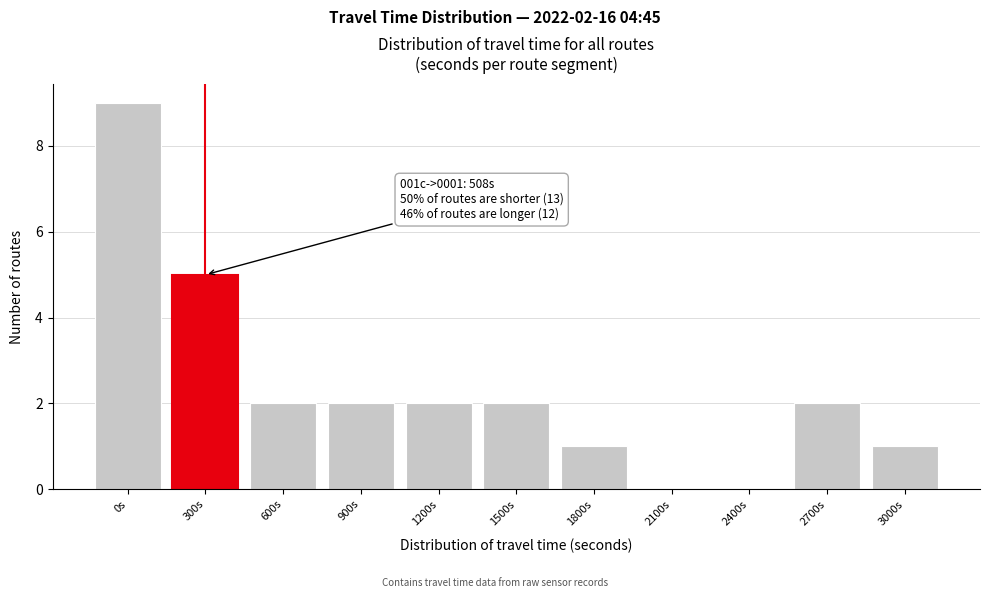

Reading left to right, transcribe all the data shown in this chart.

0s=9	300s=5	600s=2	900s=2	1200s=2	1500s=2	1800s=1	2100s=0	2400s=0	2700s=2	3000s=1